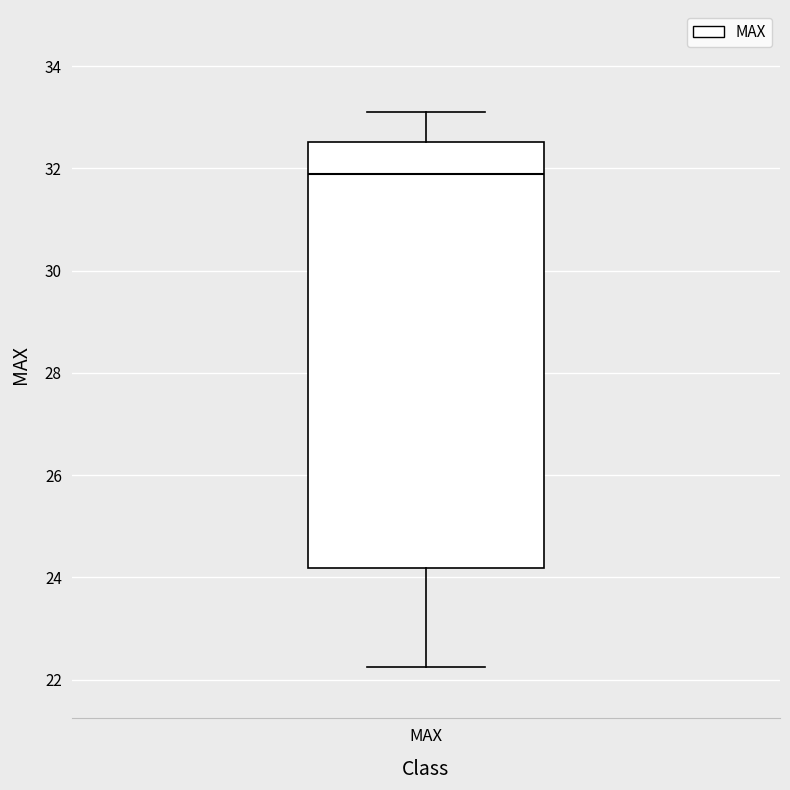

Transcribe this box plot: give where the median line is, the range the box spans, and where the two whiskers end, as read against the y-axis. The values are not printed on the chart, so give them approximately, as read against the axis.

median 31.8, box 24.2 to 32.6, whiskers 22.2 to 33.2